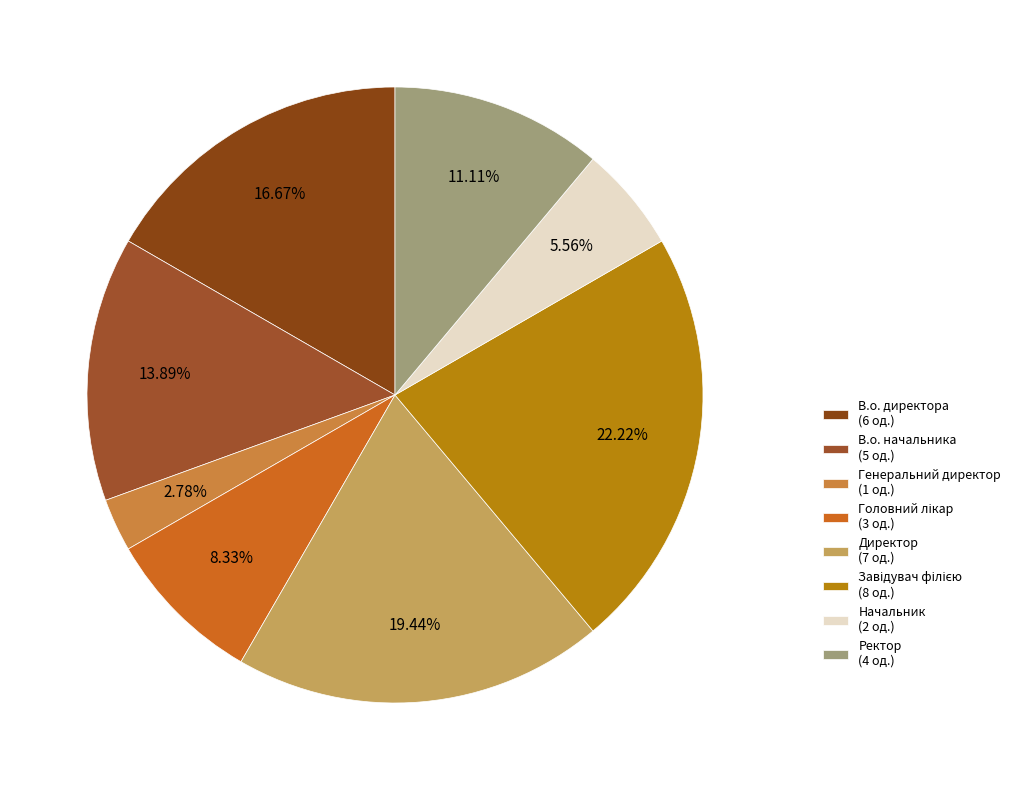

How many slices are in this pie chart?

8